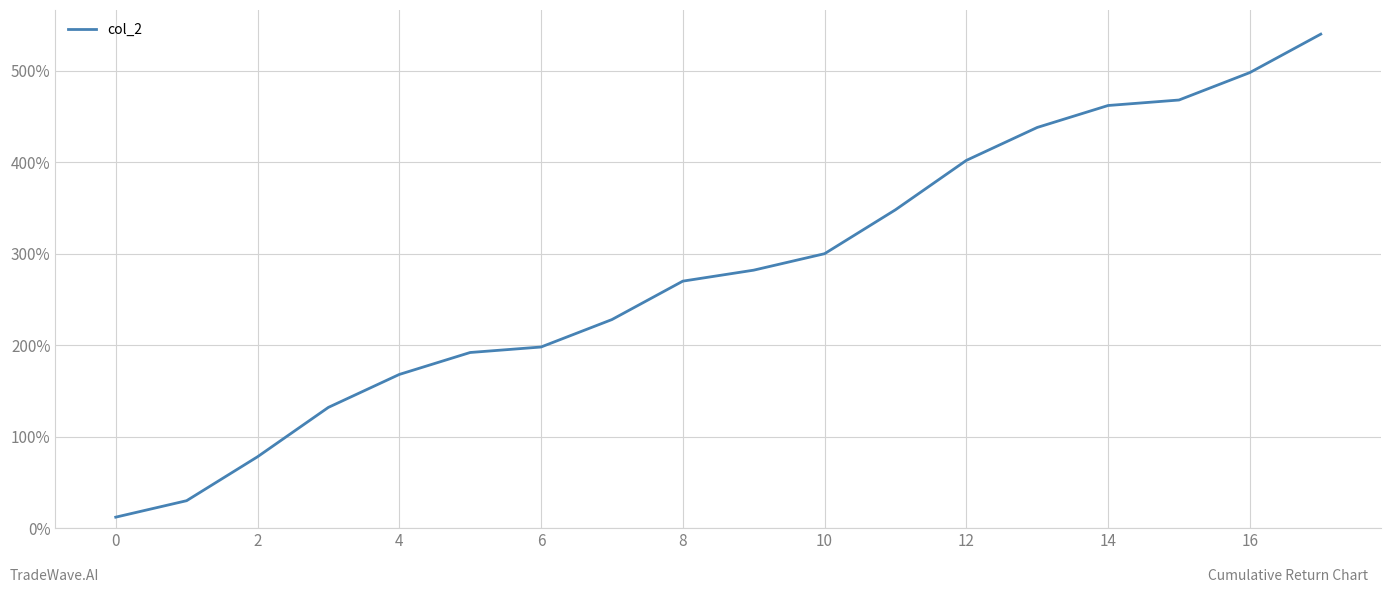

What is the minimum value shown in the chart?

12